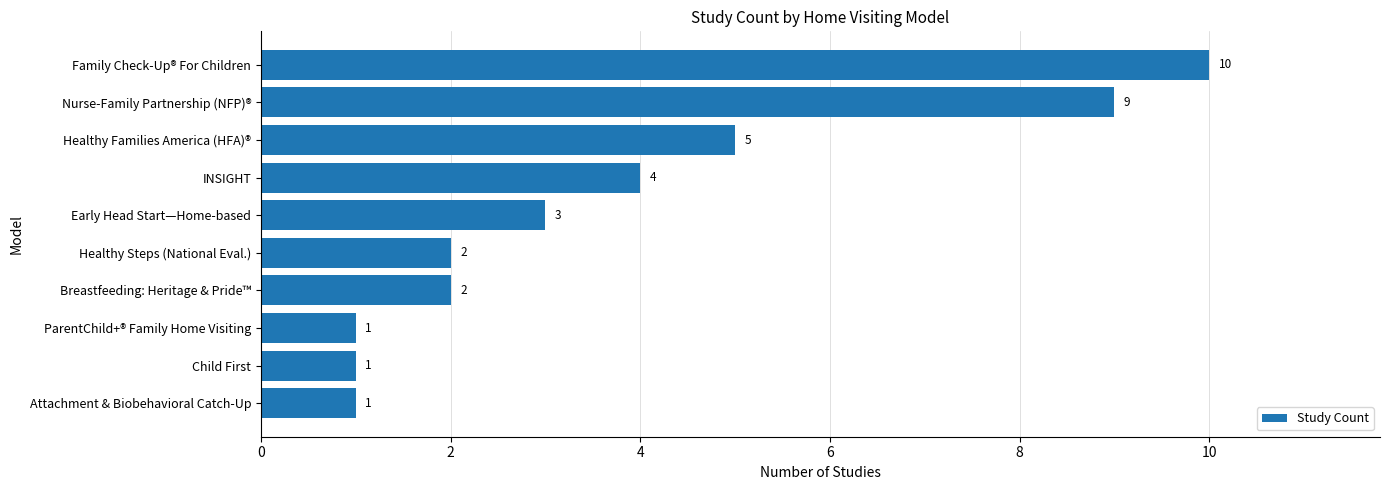

Reading top to bottom, list all the values displayed in this chart.

10	9	5	4	3	2	2	1	1	1